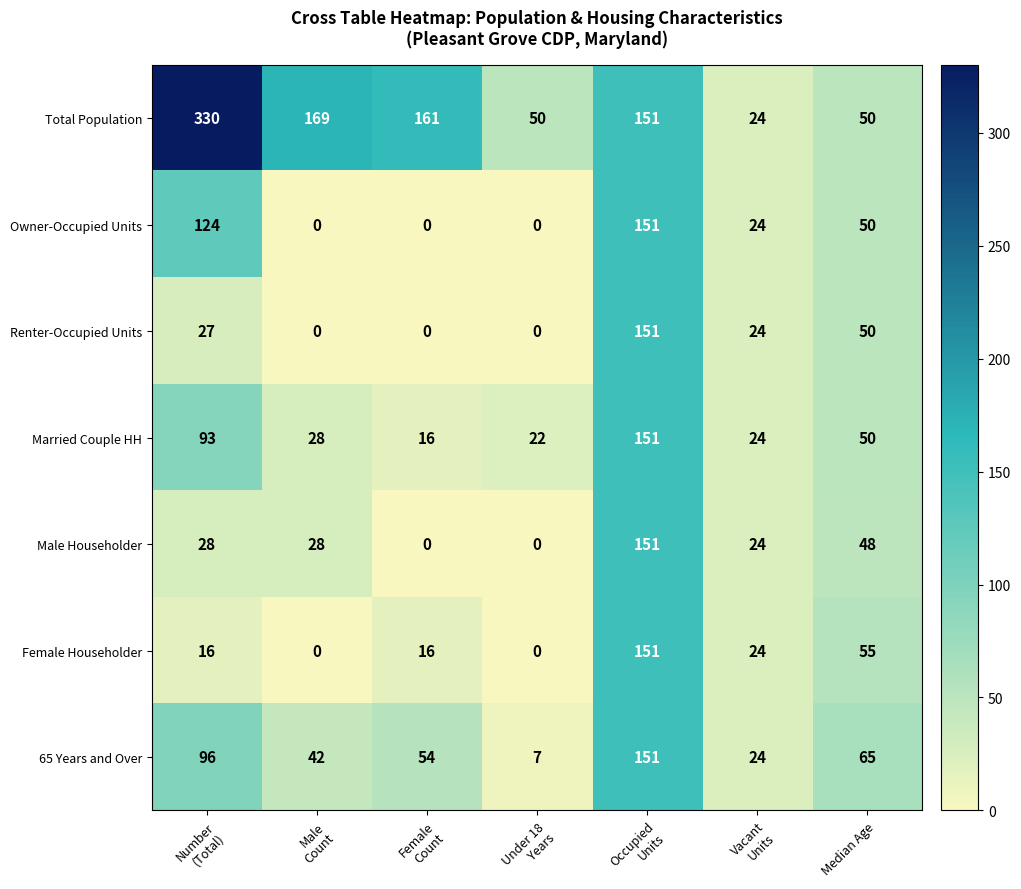

How many Female Householder values are between 0 and 55?

6